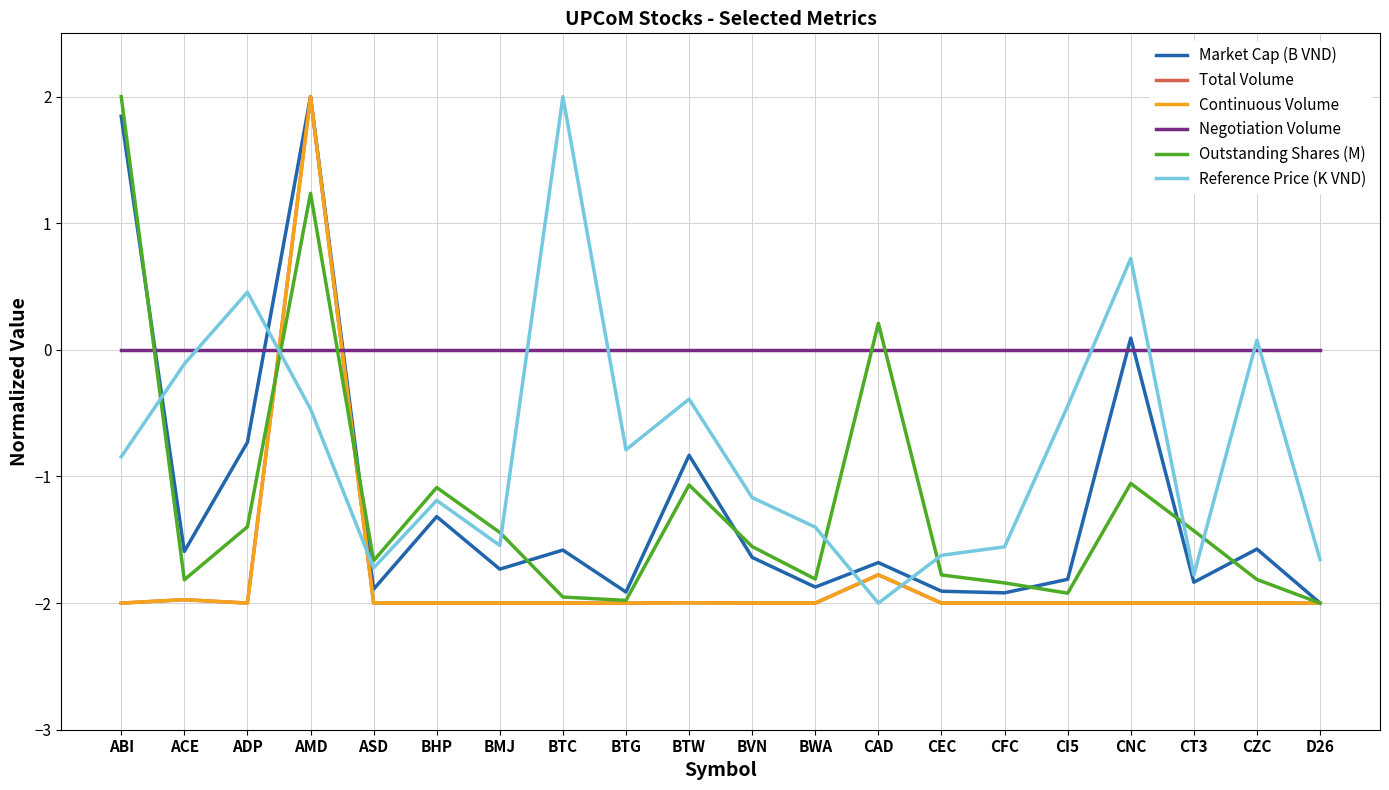

Where is Total Volume nearest to the value 0?

CAD